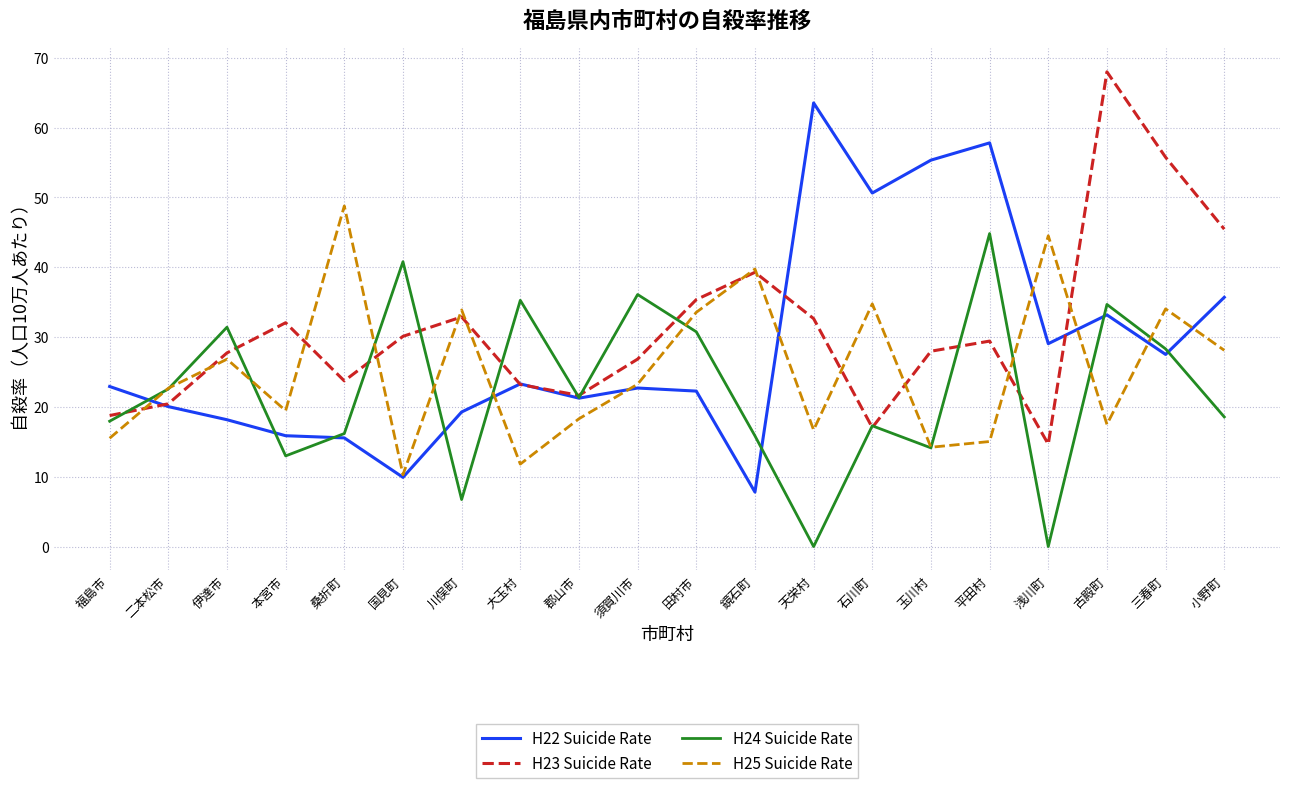

Rank the series at 福島市 from lowest to highest value.

H25 Suicide Rate, H24 Suicide Rate, H23 Suicide Rate, H22 Suicide Rate